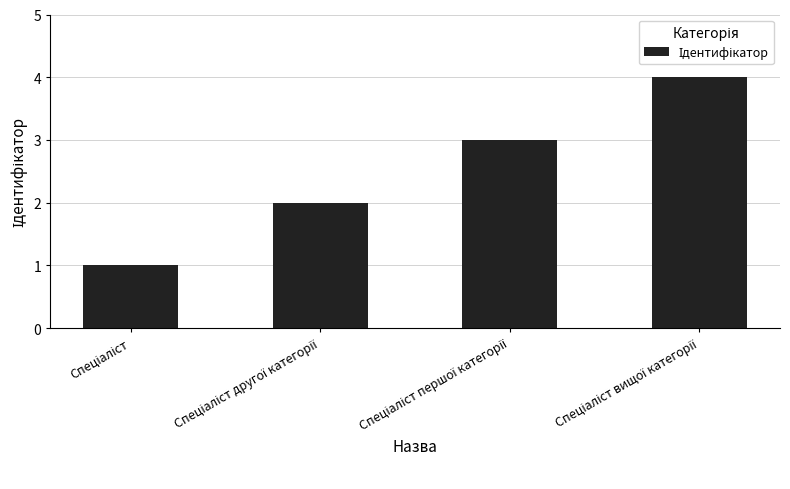

What is the value of the 2nd bar from the left?

2